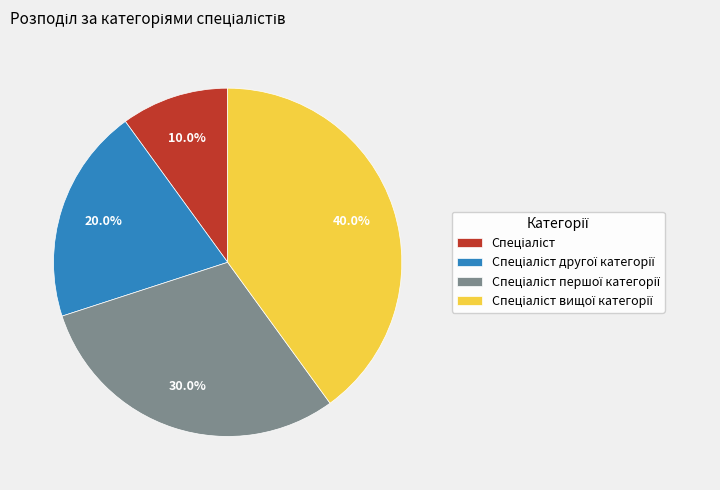

Is there any slice that represents more than half of the pie?

No